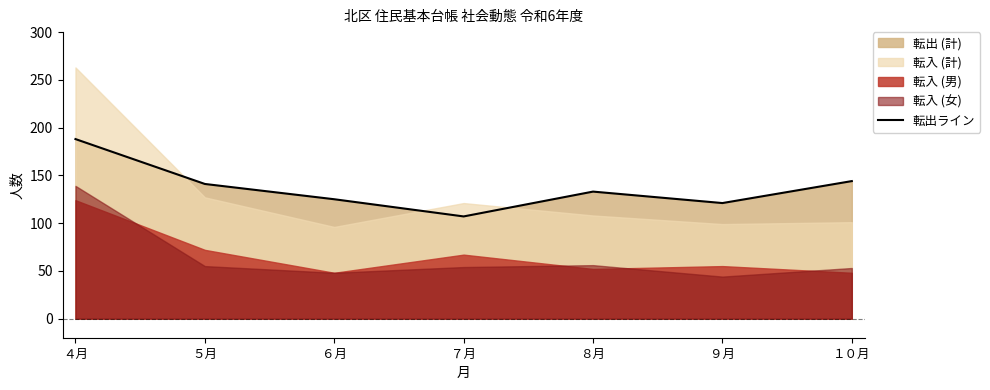

At which category does the data reach its first local peak?

８月